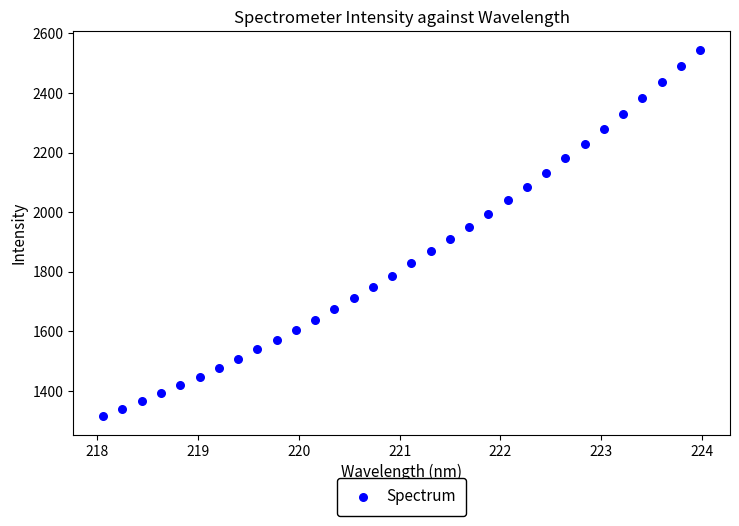

What is the range of Y values (max minus min)?

1231.2